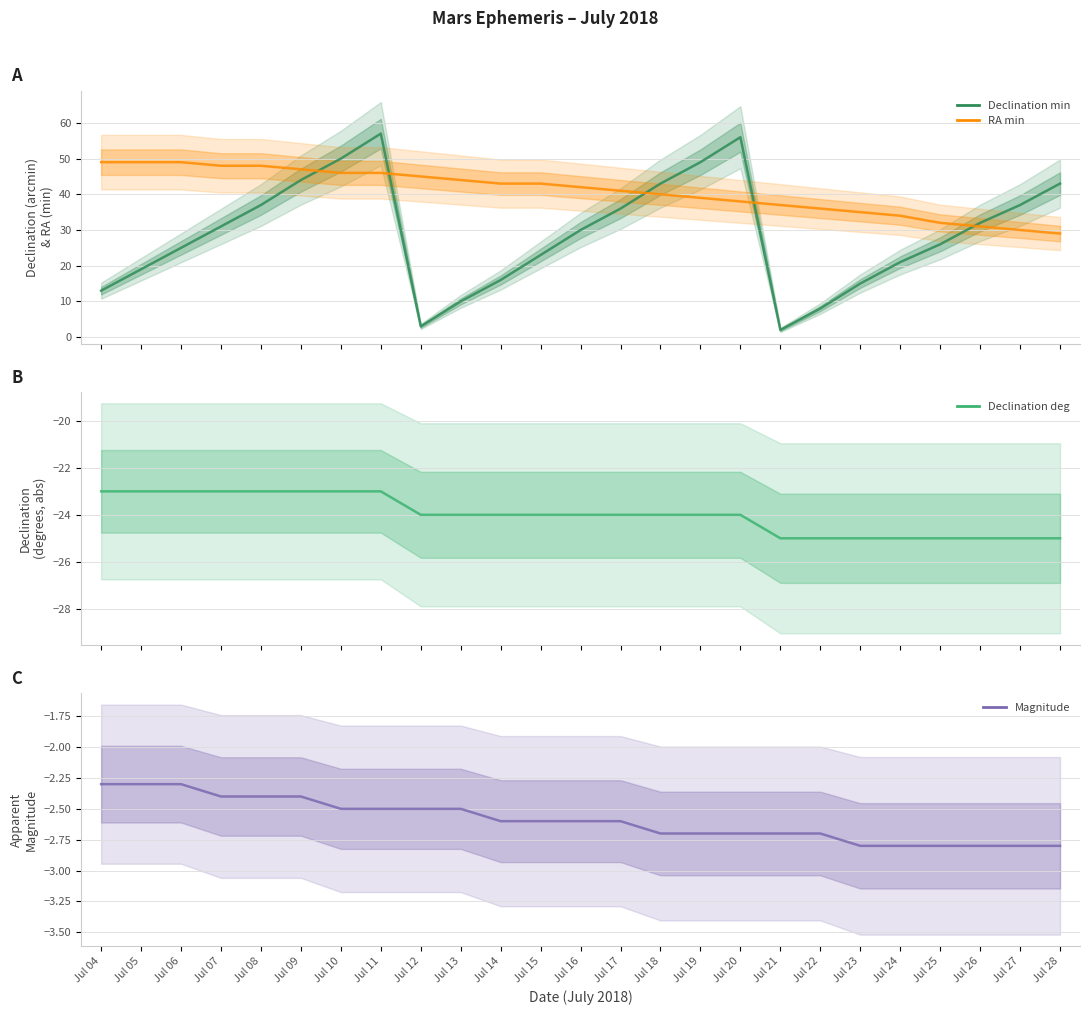

True or false: RA min and Declination min intersect in this chart.

True